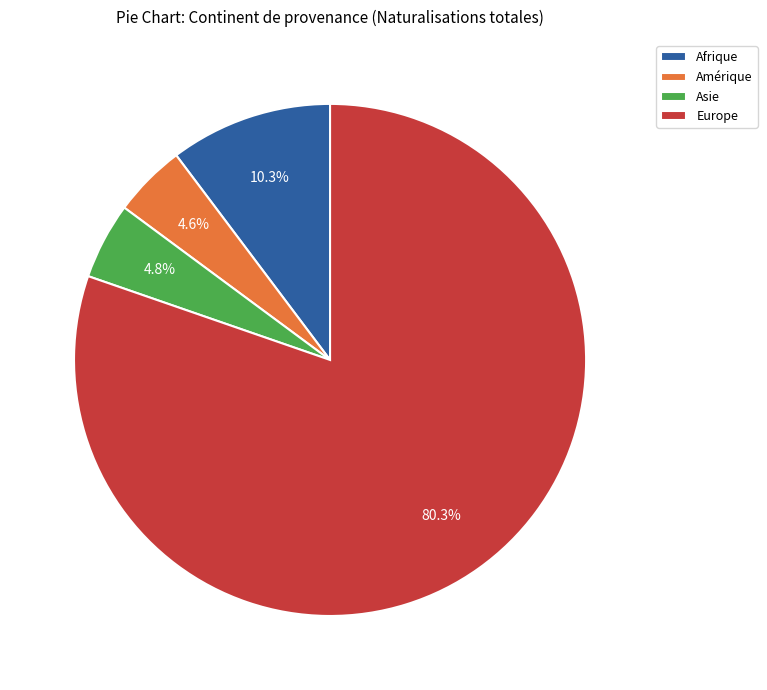

Does Afrique represent more than half of the total?

No